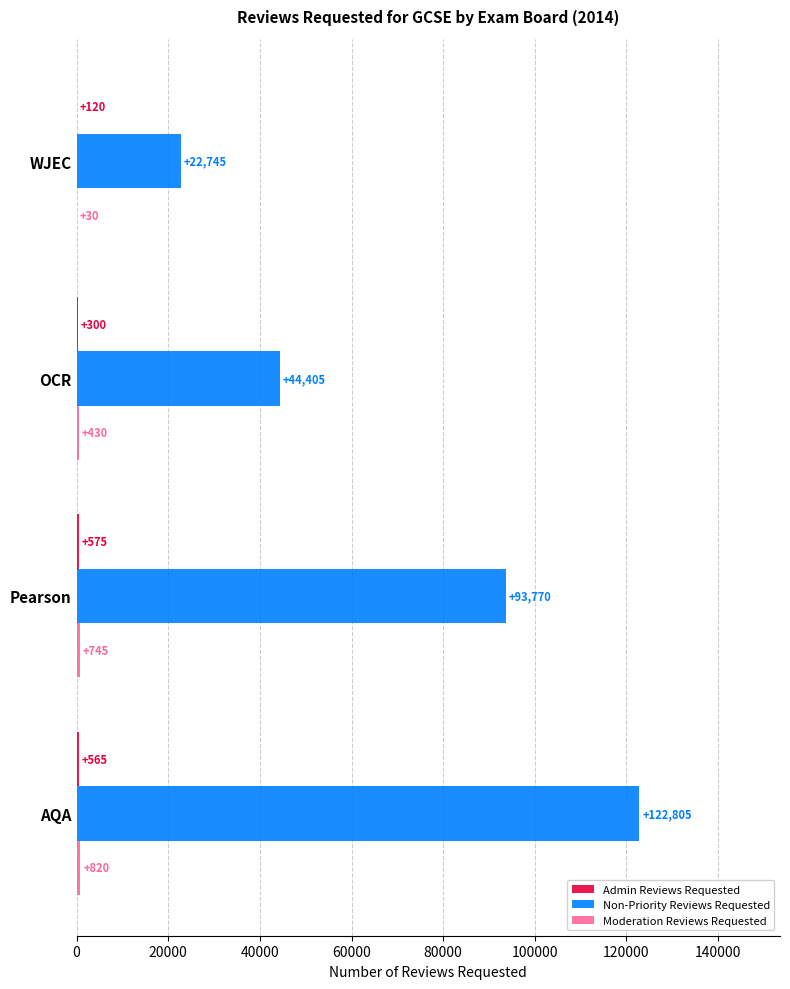

What value does the Non-Priority Reviews Requested series have at AQA?

122805